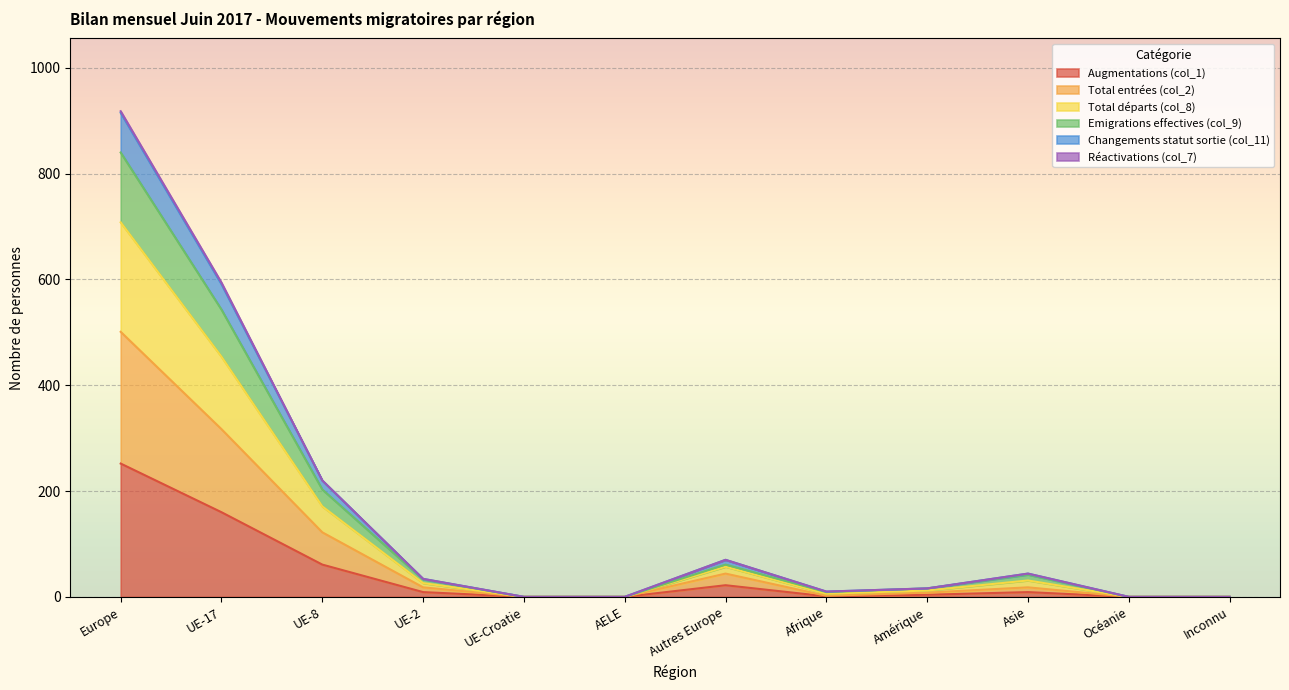

Which category has the highest value in the Augmentations (col_1) series?

Europe